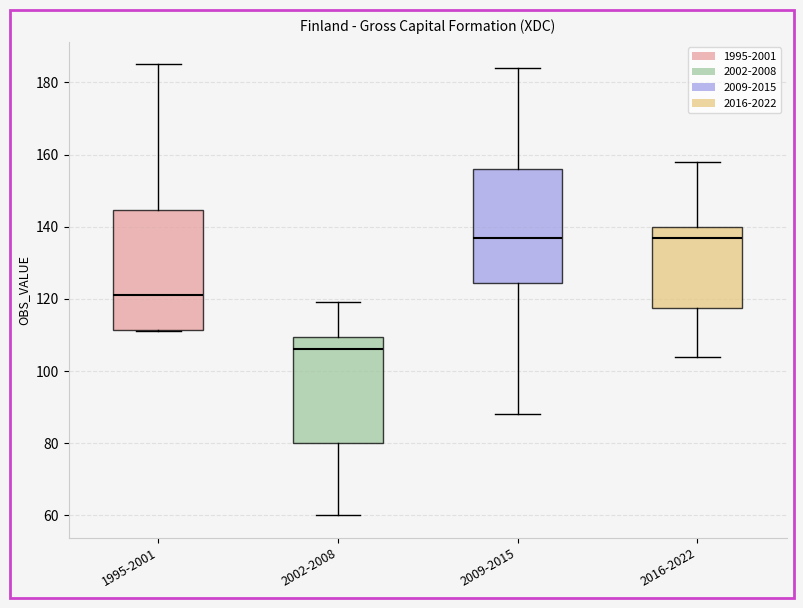

Where is the lower edge of the box for 2016-2022 on the y-axis? The values are not printed on the chart, so give them approximately, as read against the axis.

118